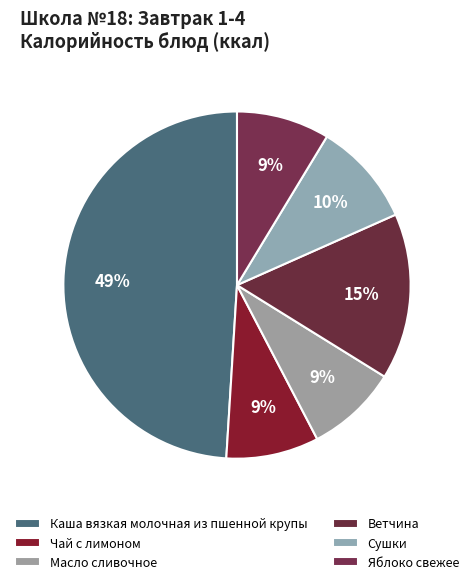

Which has a higher value, Масло сливочное or Каша вязкая молочная из пшенной крупы?

Каша вязкая молочная из пшенной крупы